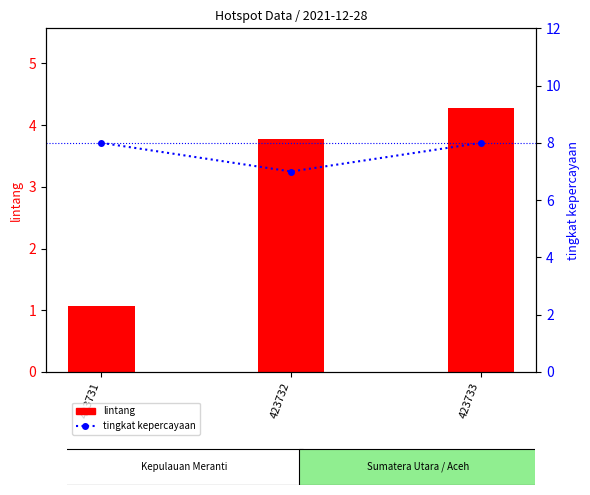

Reading left to right, transcribe all the data shown in this chart.

lintang: 423731=1.1	423732=3.8	423733=4.3
tingkat kepercayaan: 423731=8.0	423732=7.0	423733=8.0